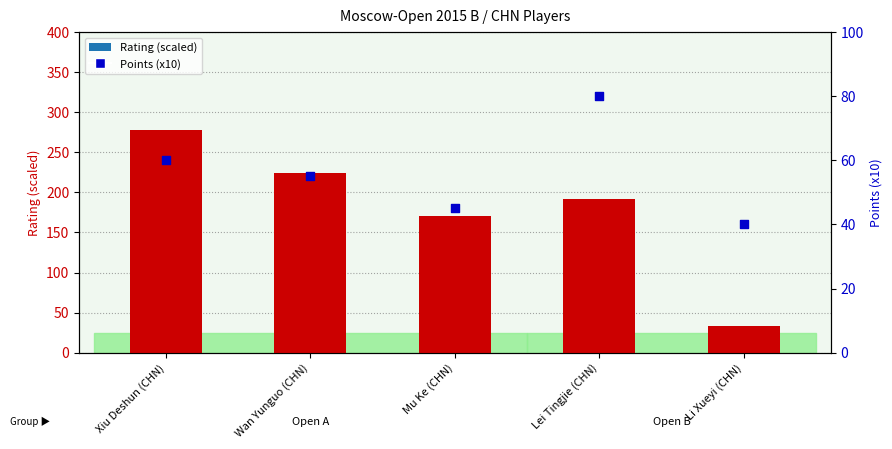

Which series contains the highest Y value?

Rating (scaled)